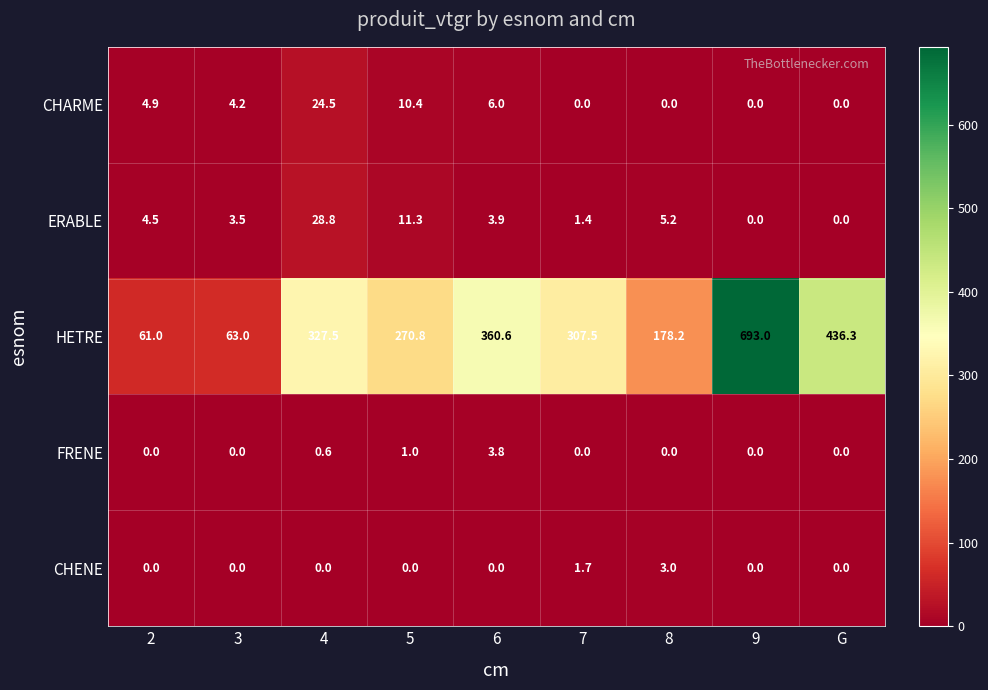

Count the number of categories in the chart.

9